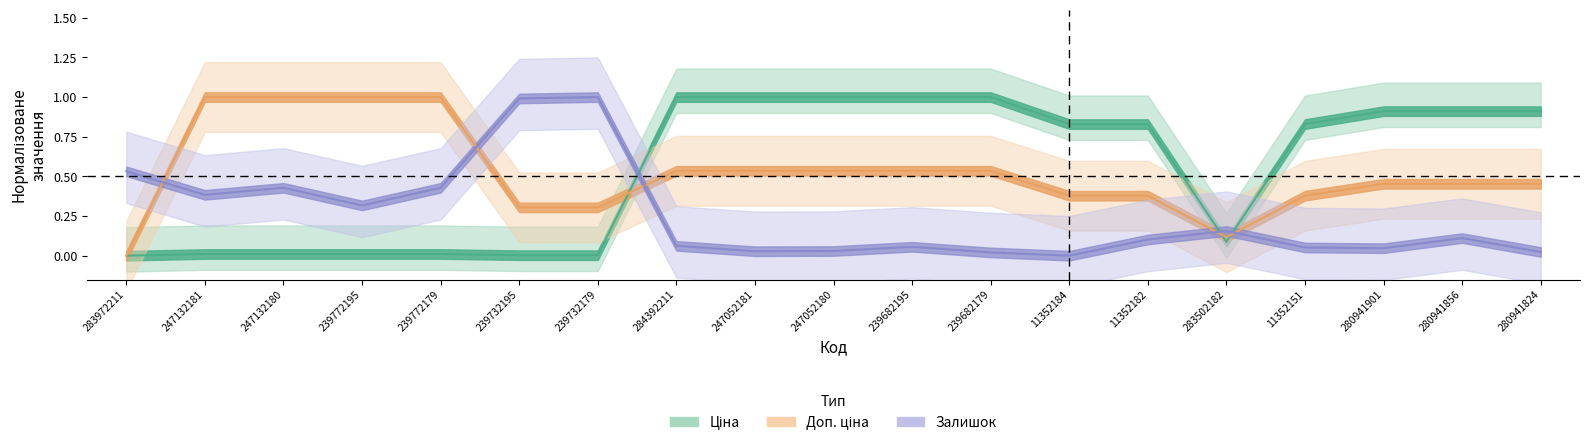

At which label does Залишок reach its peak?

239732179